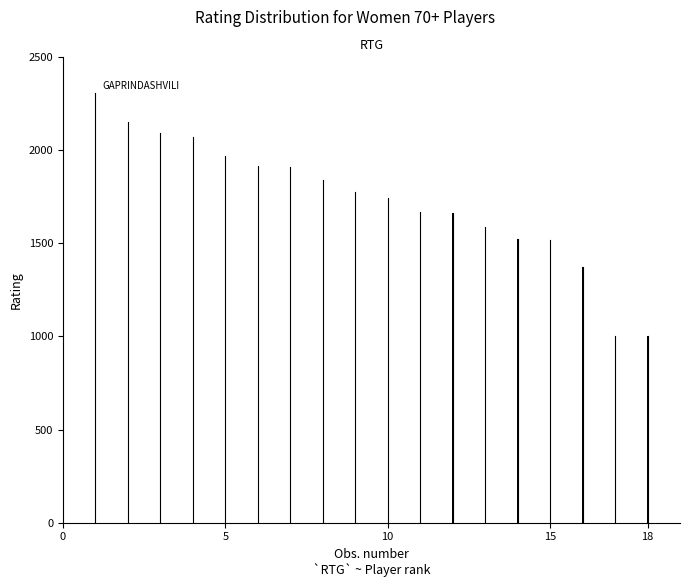

How many data points are less than 1774?

9